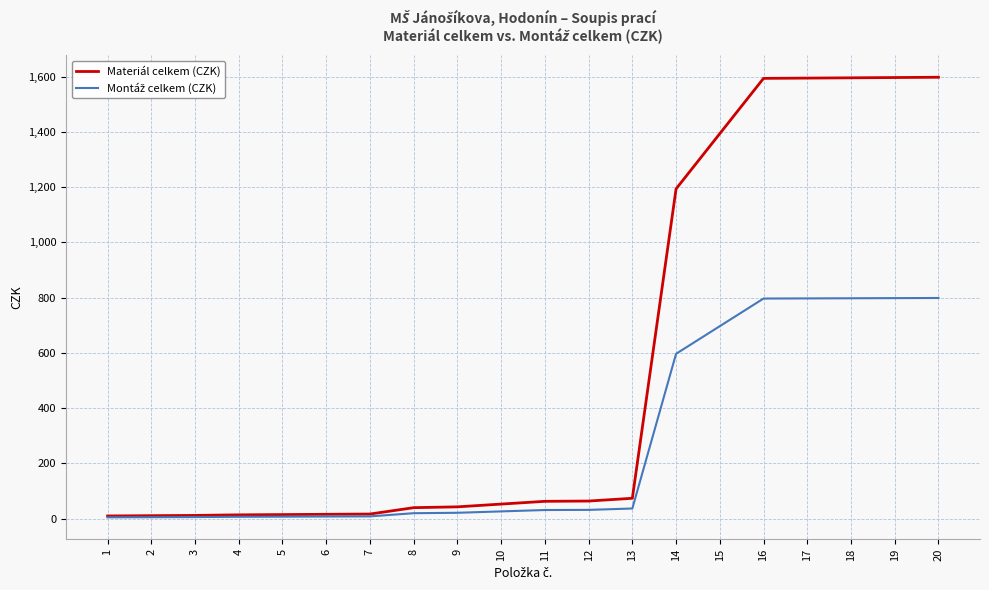

What is the greatest value displayed?

1598.0